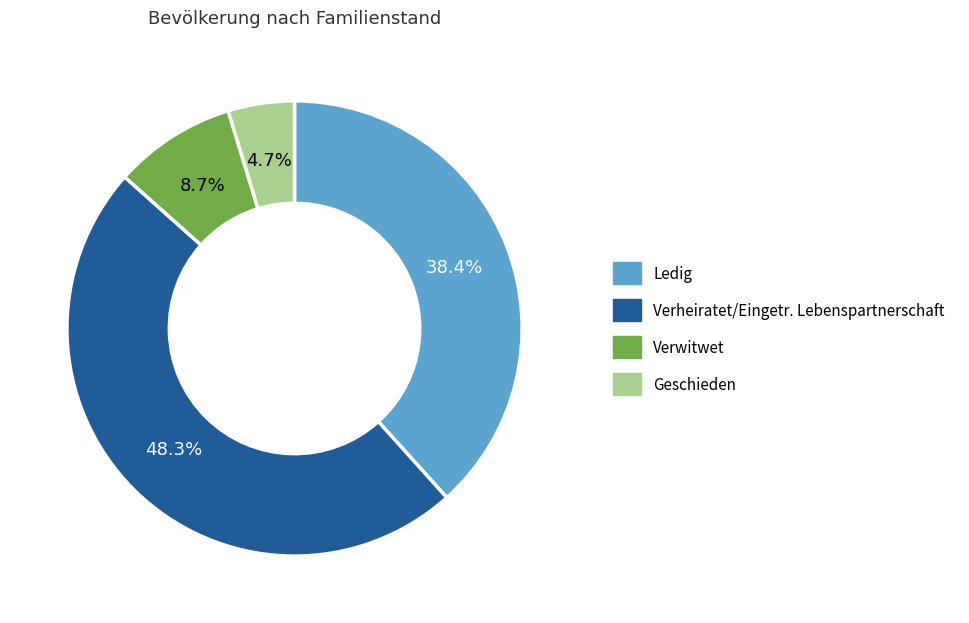

Which slice is the largest?

Verheiratet/Eingetr. Lebenspartnerschaft